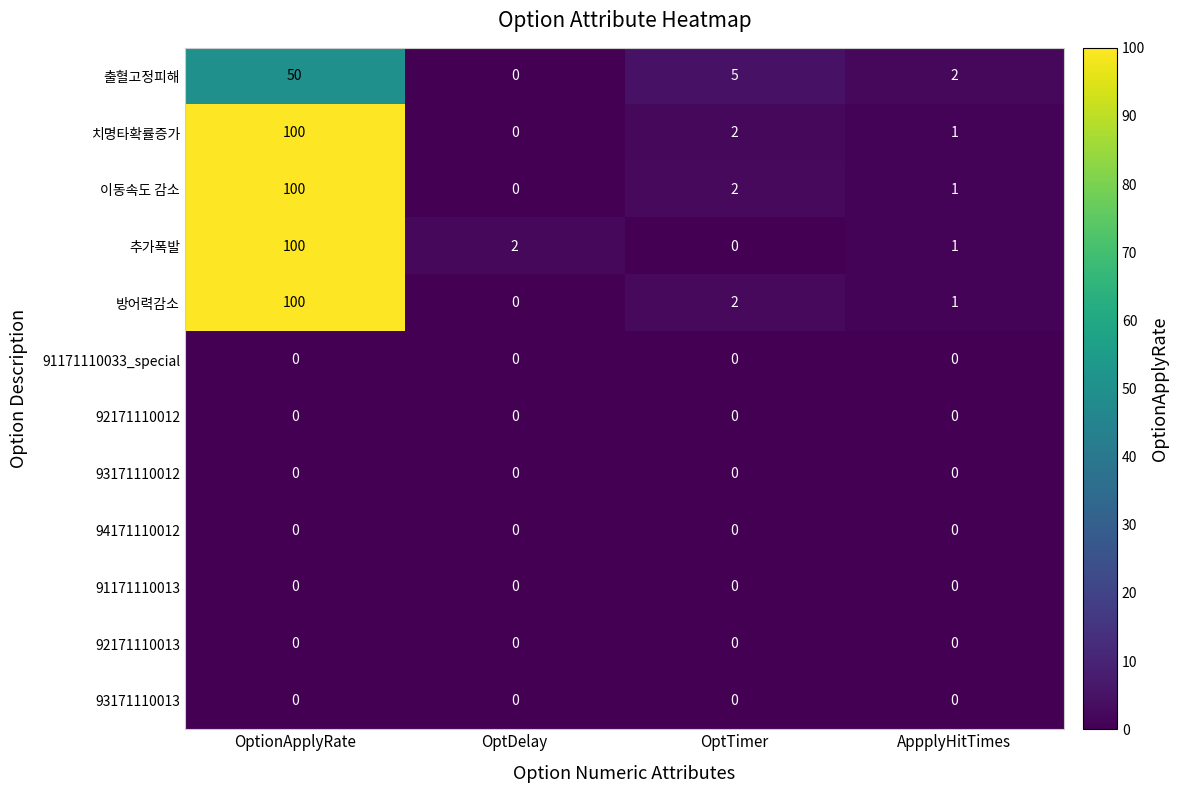

What is the spread (max minus min) of values at OptionApplyRate?

100